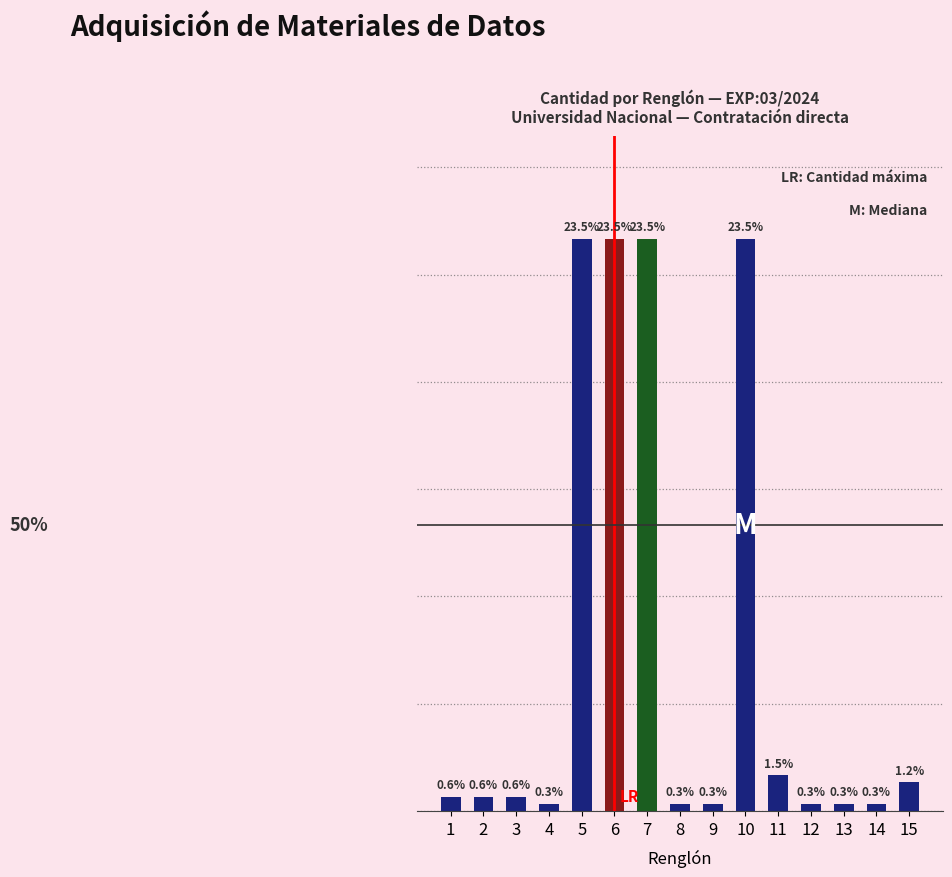

Rank the categories by value from highest to lowest.

5, 6, 7, 10, 11, 15, 1, 2, 3, 4, 8, 9, 12, 13, 14